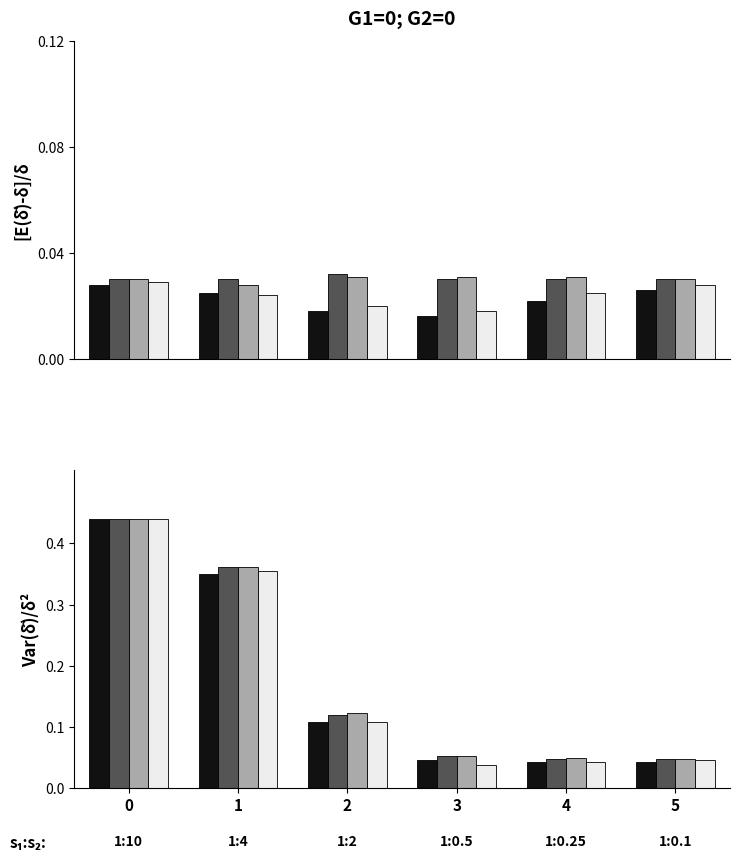

What is the value of the black bar at the 1st from the left?

0.4